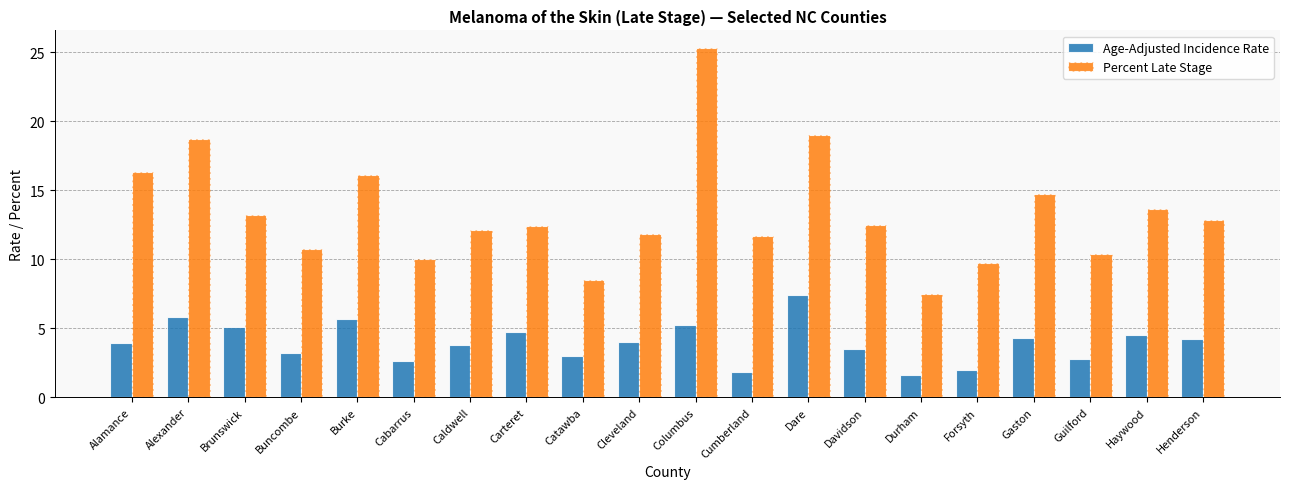

What is the difference between the Age-Adjusted Incidence Rate values at Brunswick and Guilford?

2.3